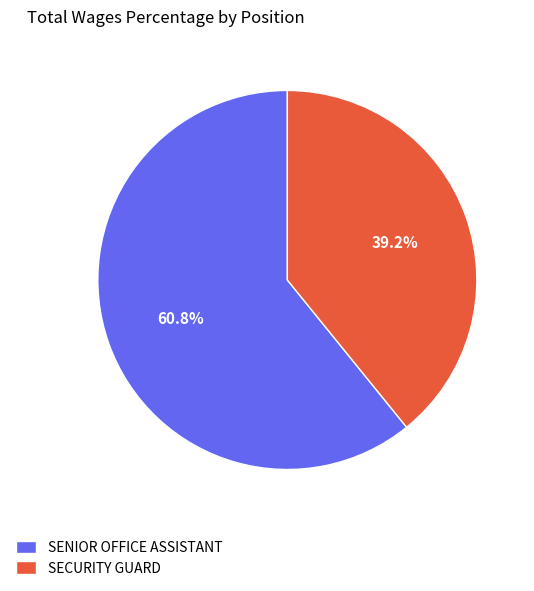

Is SENIOR OFFICE ASSISTANT the majority of the pie?

Yes